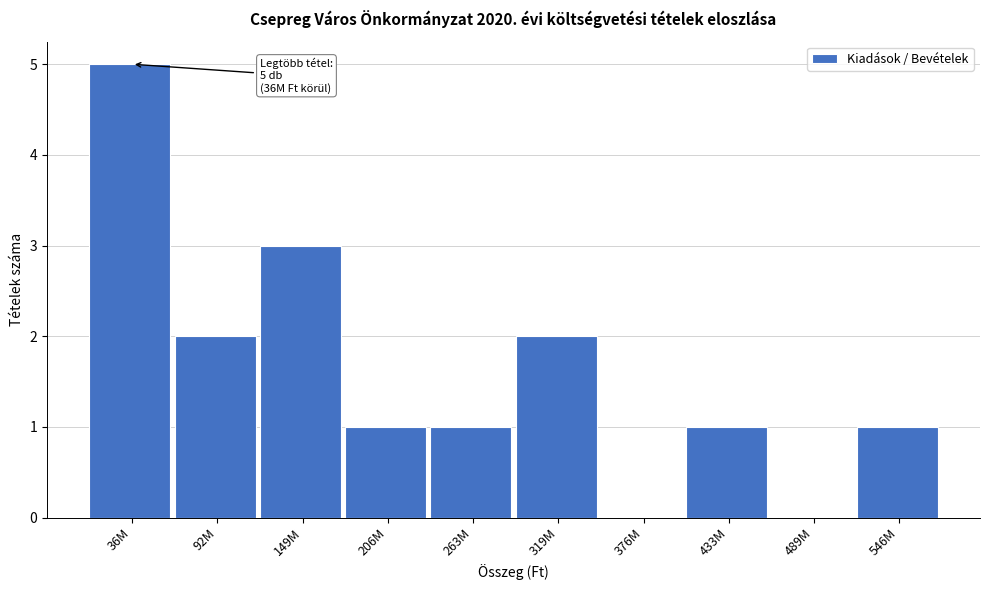

Which has a higher value, 376M or 263M?

263M